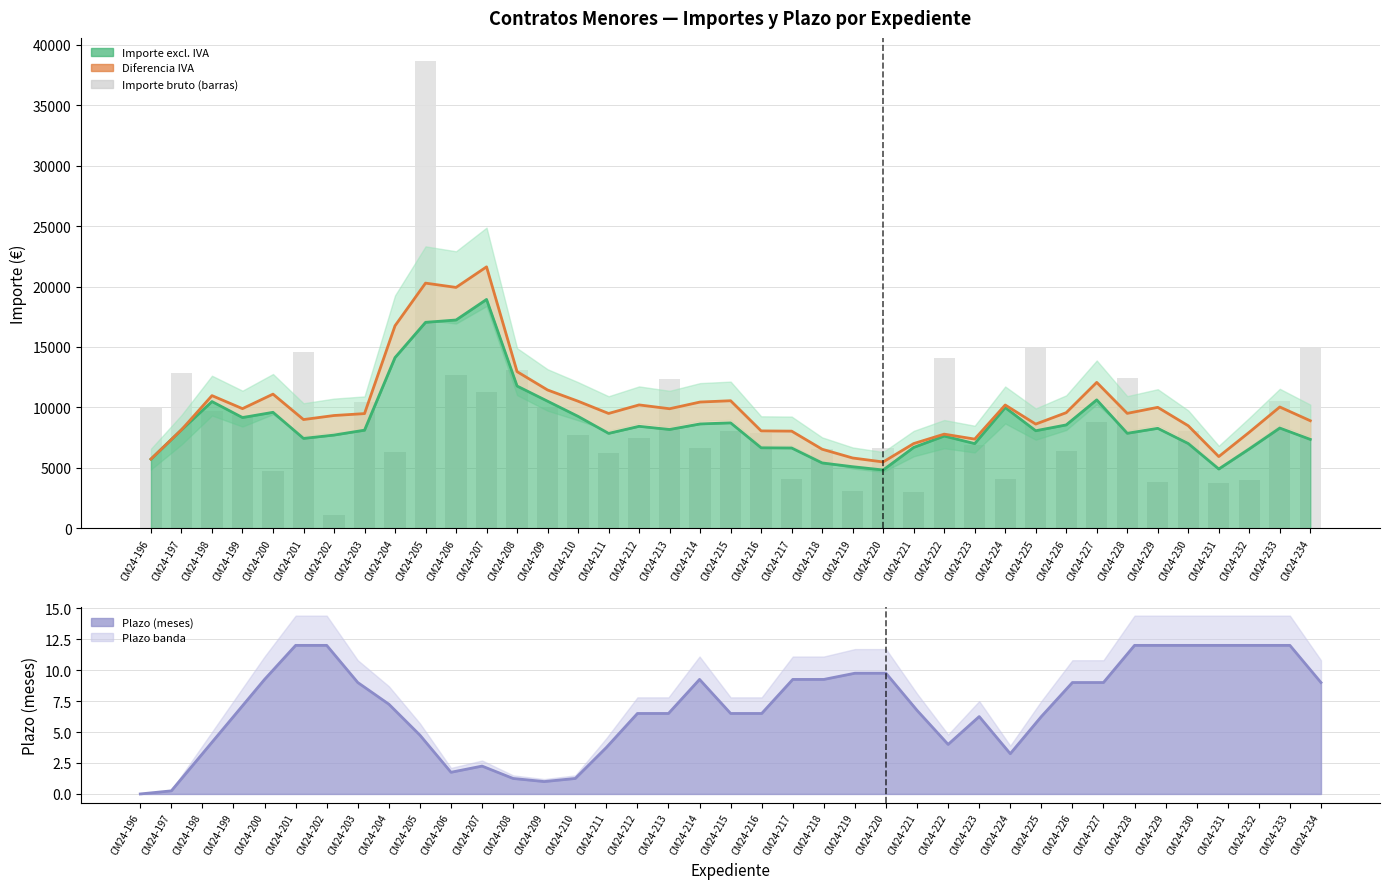

Reading left to right, transcribe all the data shown in this chart.

10000.0	12877.5	9695.2	9352.1	4703.0	14615.0	1053.0	10459.5	6322.4	38650.0	12719.9	11237.1	13129.2	9980.0	7698.0	6213.7	7500.0	12320.0	6650.0	8048.3	7855.0	4066.2	6585.0	3096.0	6607.0	2981.0	14052.4	6870.0	4103.9	14900.0	6388.9	8801.4	12394.1	3832.7	8038.4	3760.0	3960.0	10491.9	14948.5